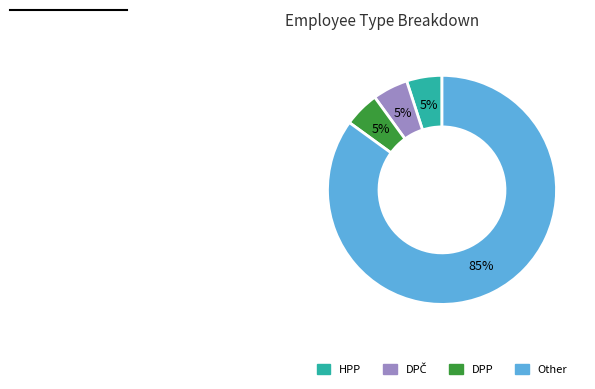

To the nearest percent, what is the difference between the largest and smallest slice percentages?

80%